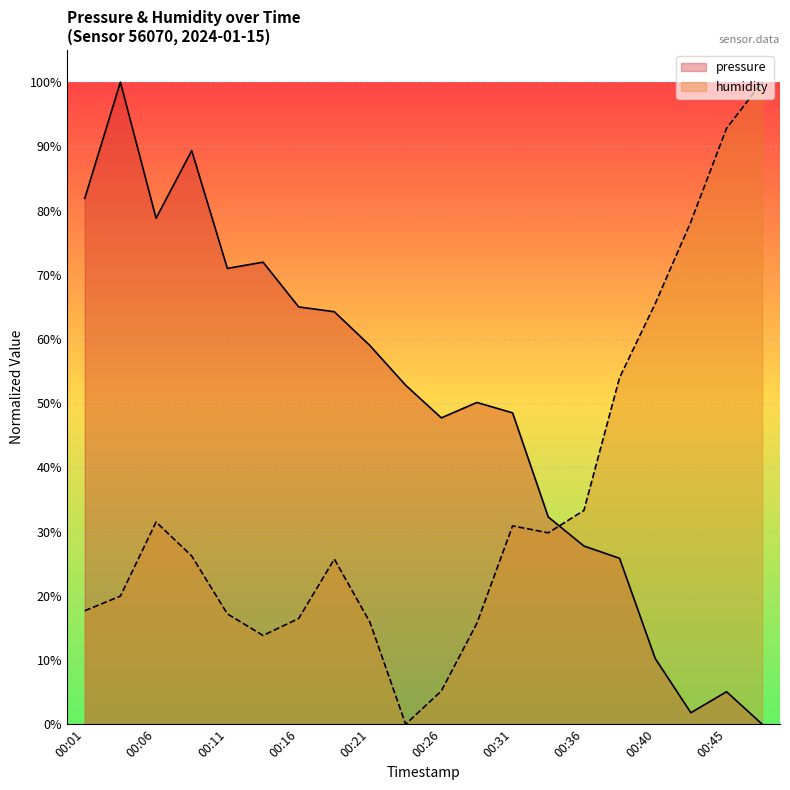

Is the value of pressure at 00:26 greater than the value of humidity at 00:48?

No